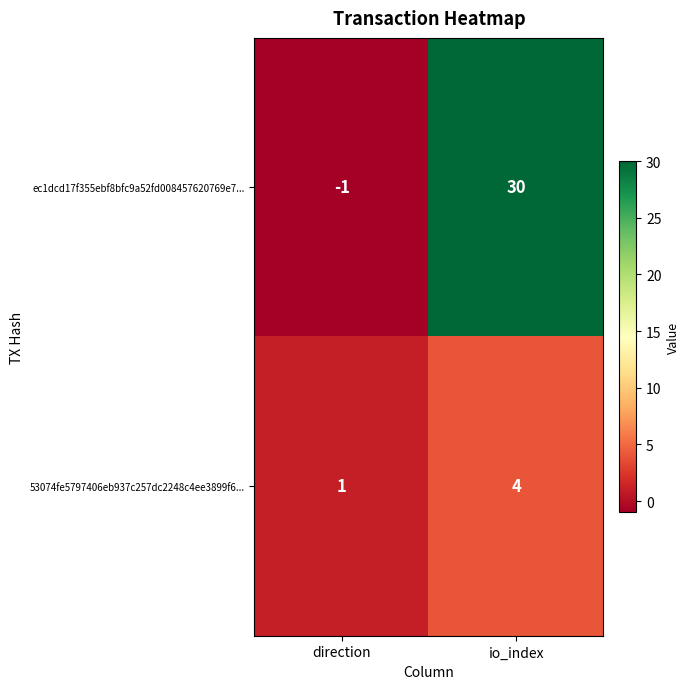

At which label is 53074fe5797406eb937c257dc2248c4ee3899f6... closest to 2?

direction